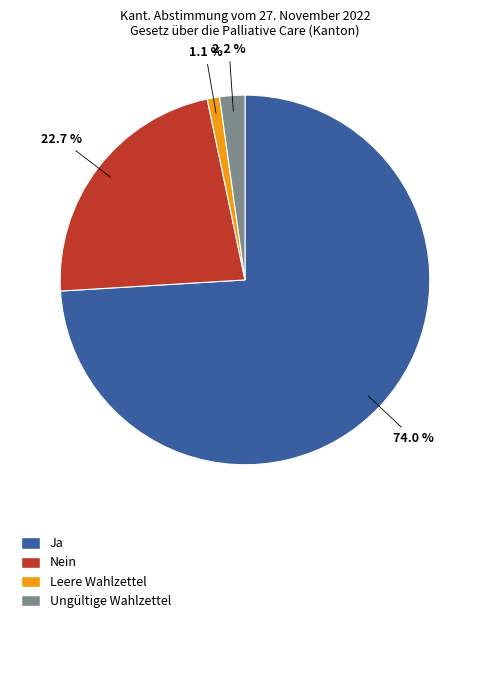

Is there a majority slice in this chart?

Yes